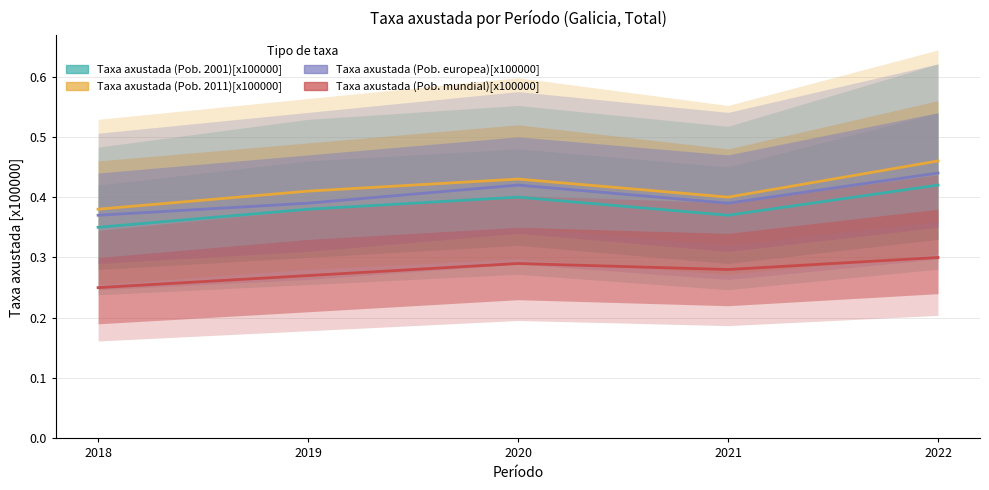

Which series has the largest total across all categories?

Taxa axustada (Pob. 2011)[x100000]